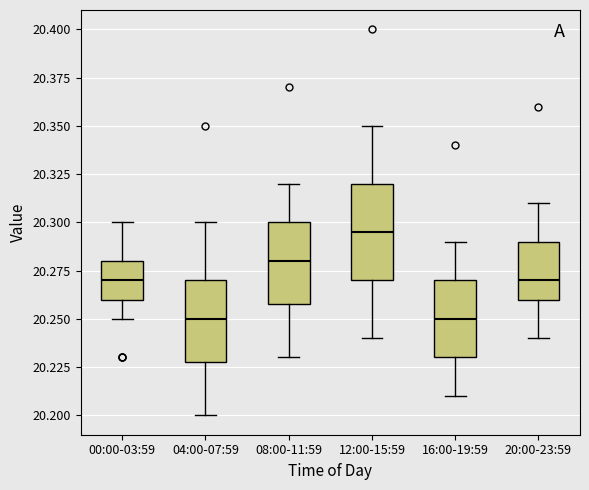

Where does the median line of the box for 12:00-15:59 sit on the y-axis? The values are not printed on the chart, so give them approximately, as read against the axis.

20.295